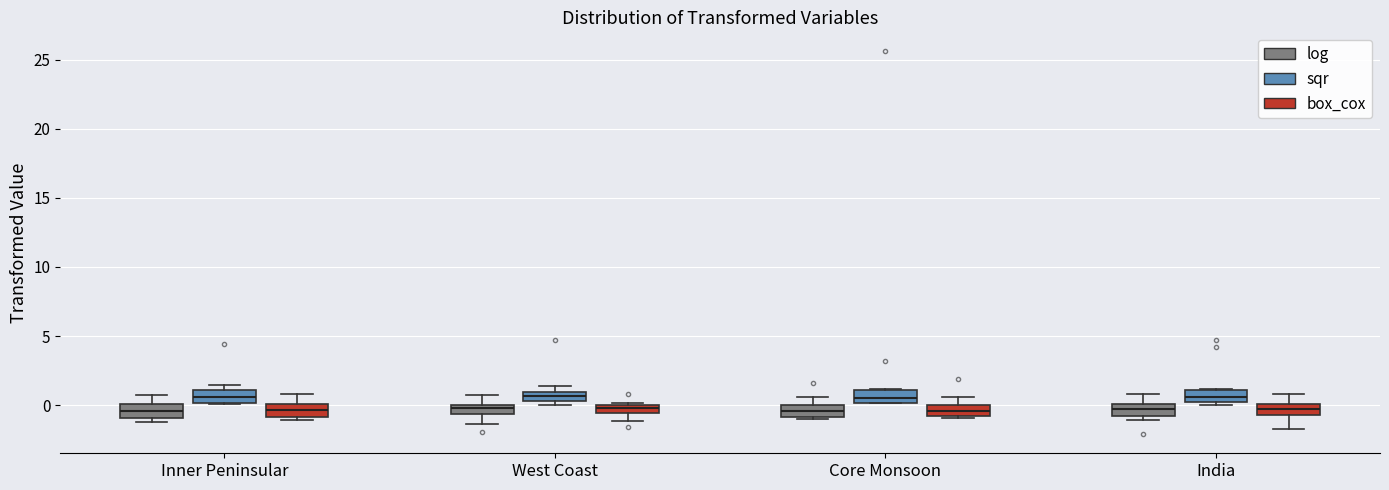

Where is the lower edge of the box for Core Monsoon (box_cox) on the y-axis? The values are not printed on the chart, so give them approximately, as read against the axis.

-1.0